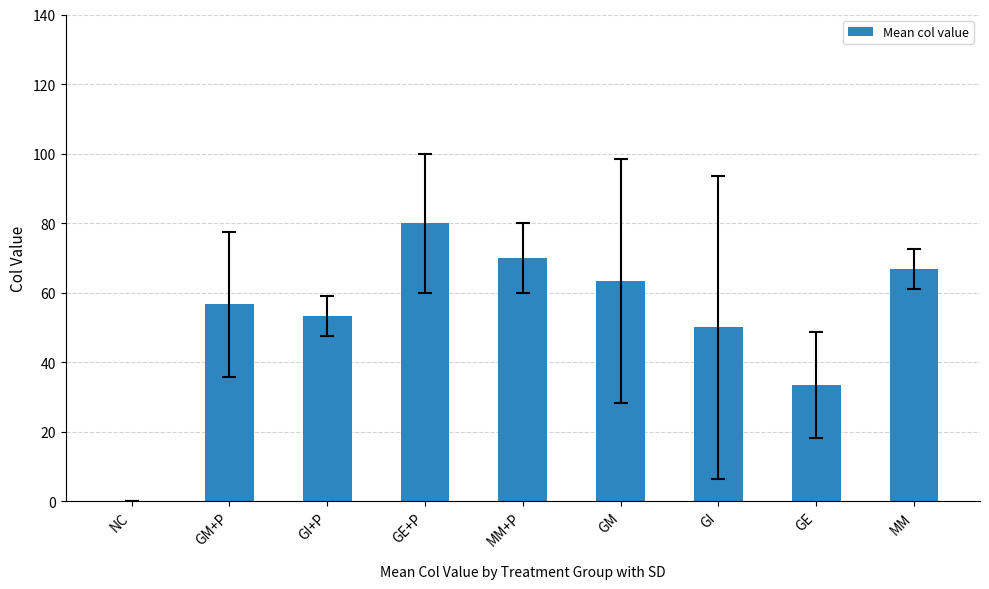

Which category has the highest value across all series?

GE+P